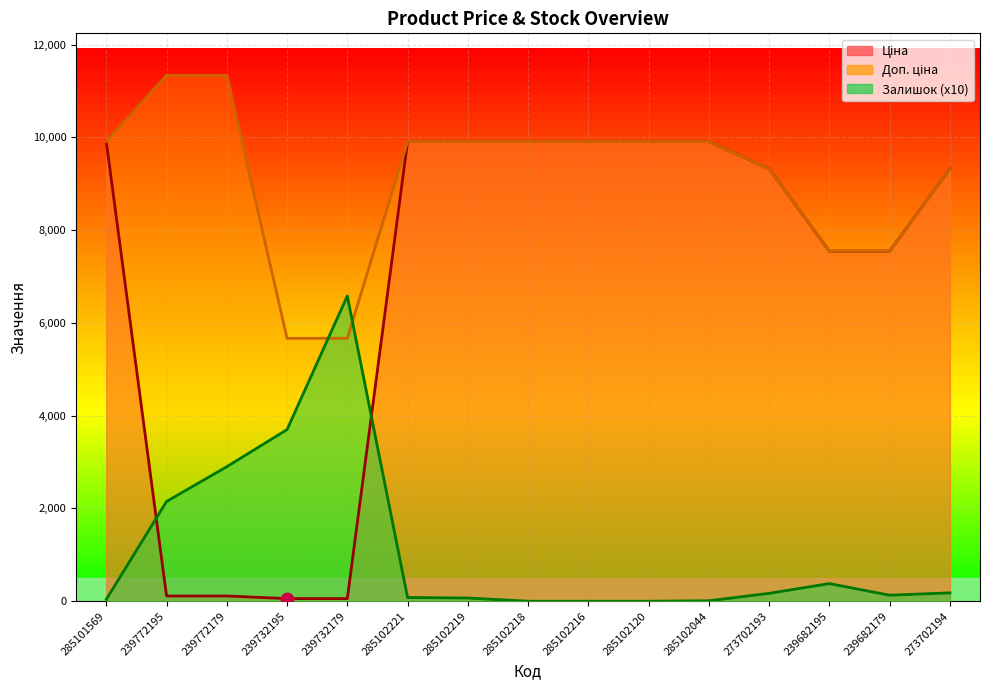

What are all the series names shown in the legend?

Ціна, Доп. ціна, Залишок